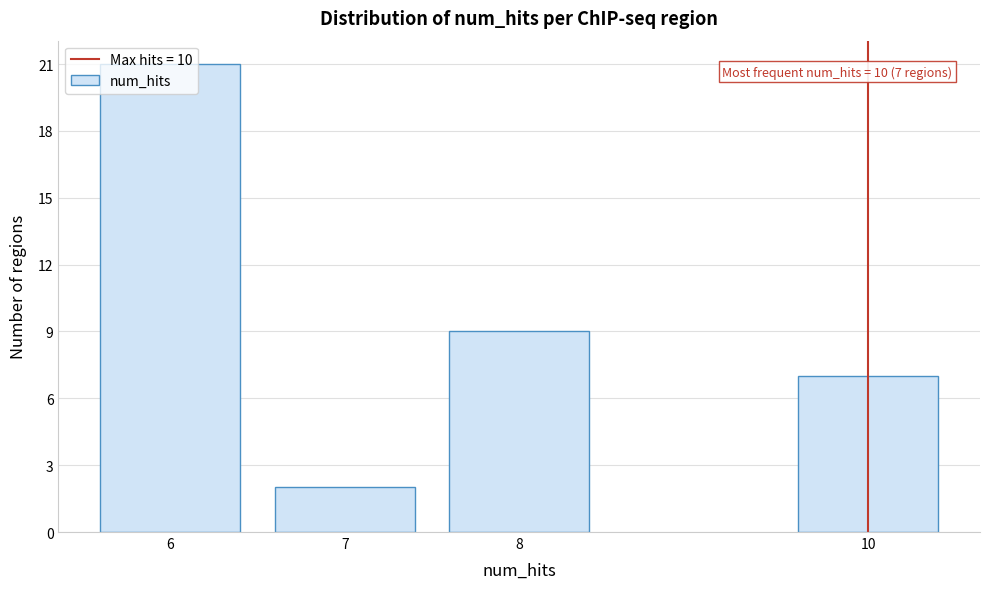

What is the value of the 4th bar from the left?

7